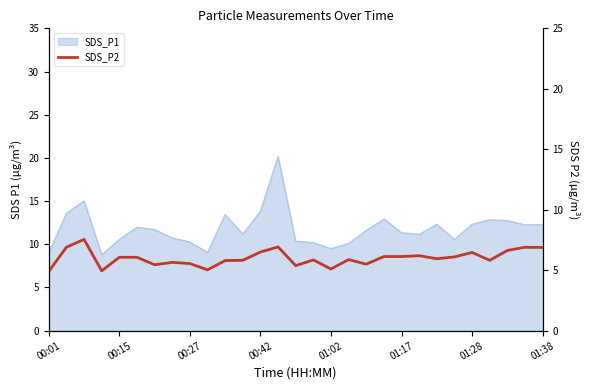

True or false: the data has more than 0 interior local peaks.

True